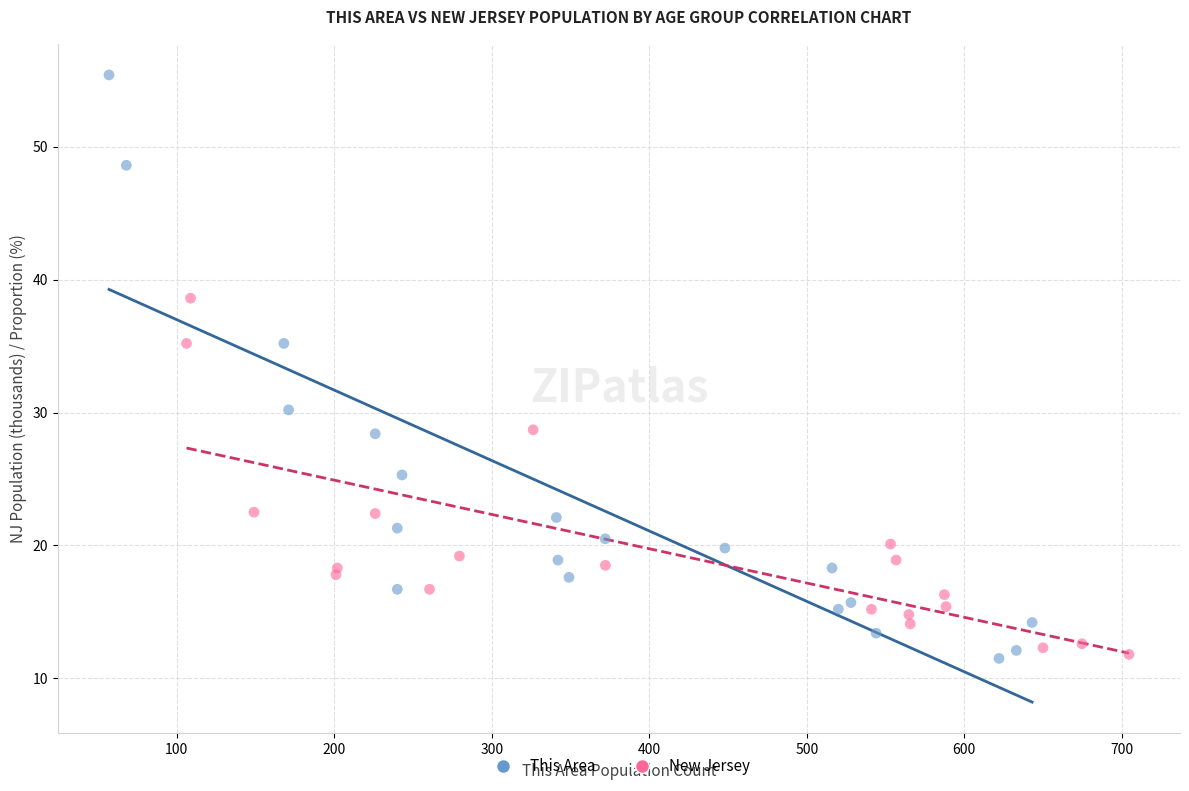

What are all the series names shown in the legend?

This Area, New Jersey